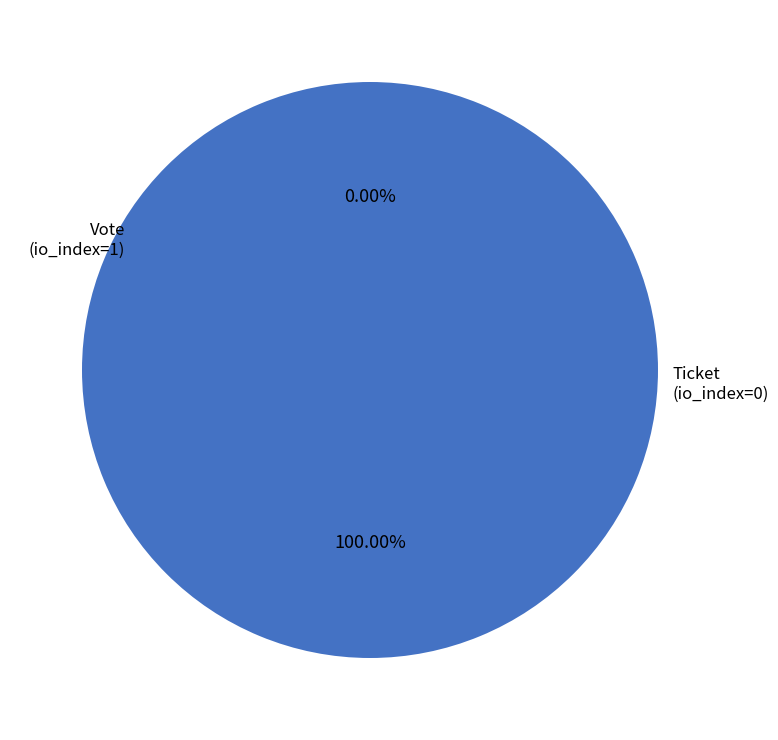

Is there a majority slice in this chart?

Yes